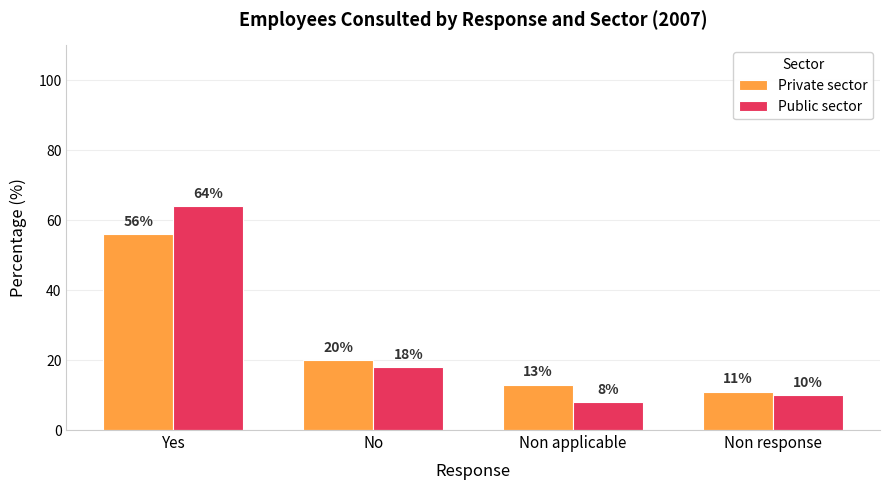

Reading left to right, what are all the values shown in this chart?

Private sector: Yes=56	No=20	Non applicable=13	Non response=11
Public sector: Yes=64	No=18	Non applicable=8	Non response=10